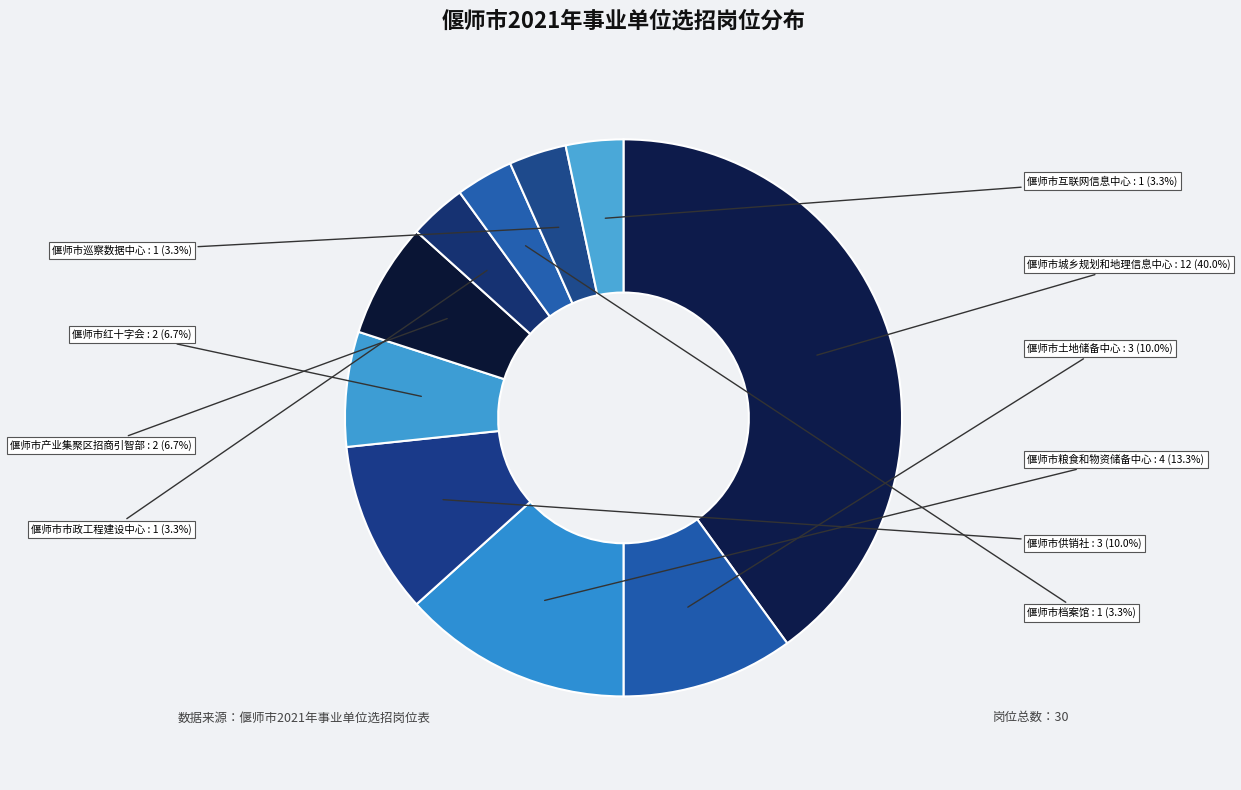

How many segments does this pie chart have?

10